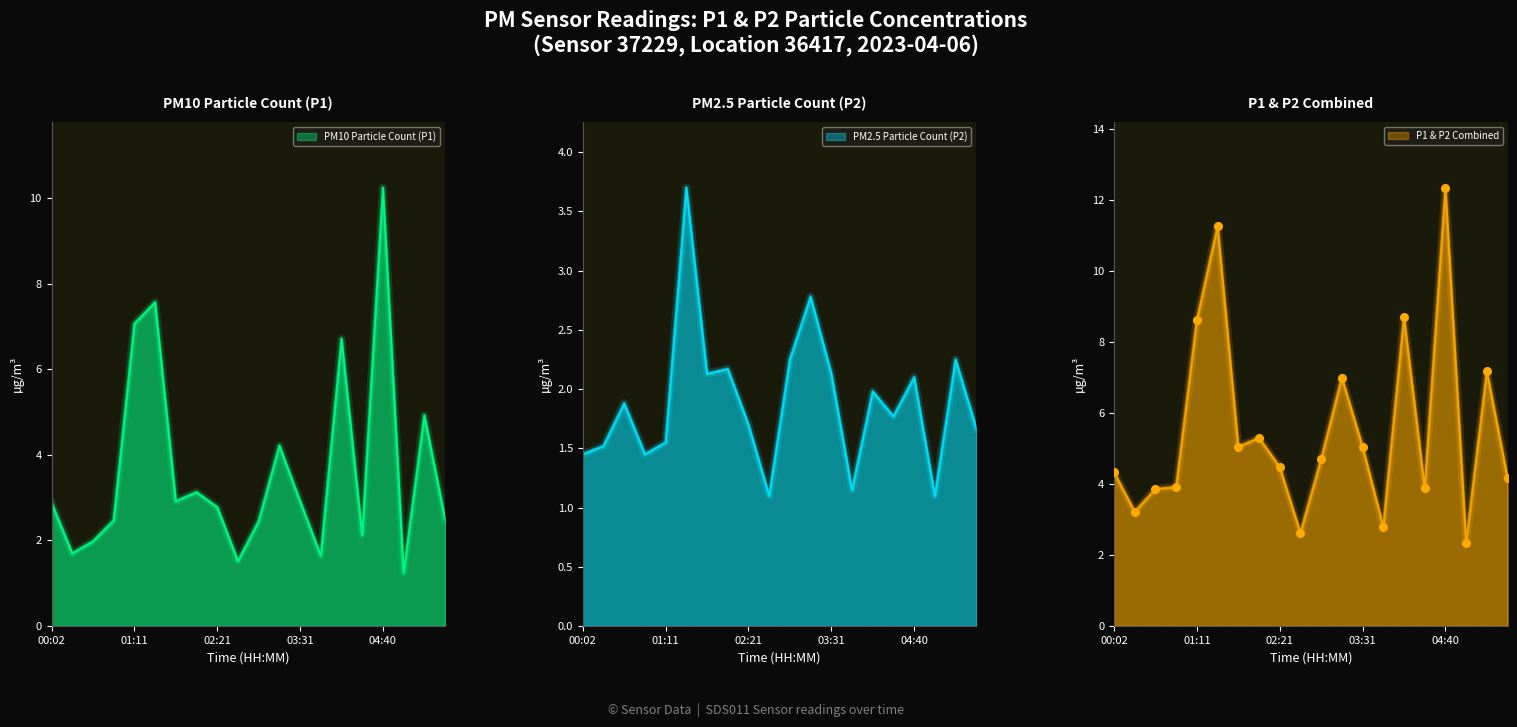

Which series has the widest spread of Y values?

P1